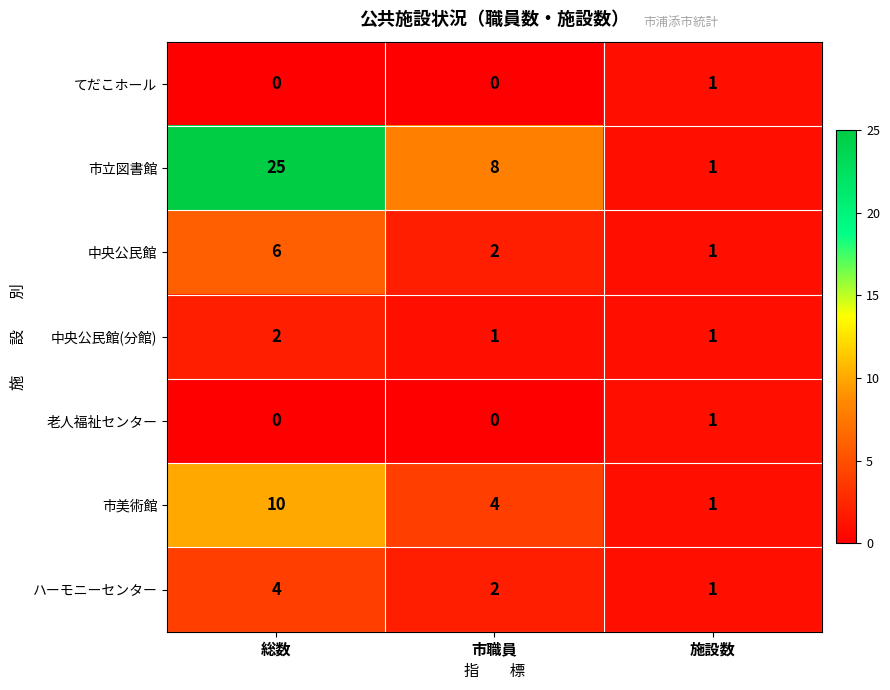

Count the てだこホール values in the range 0 to 1.

3